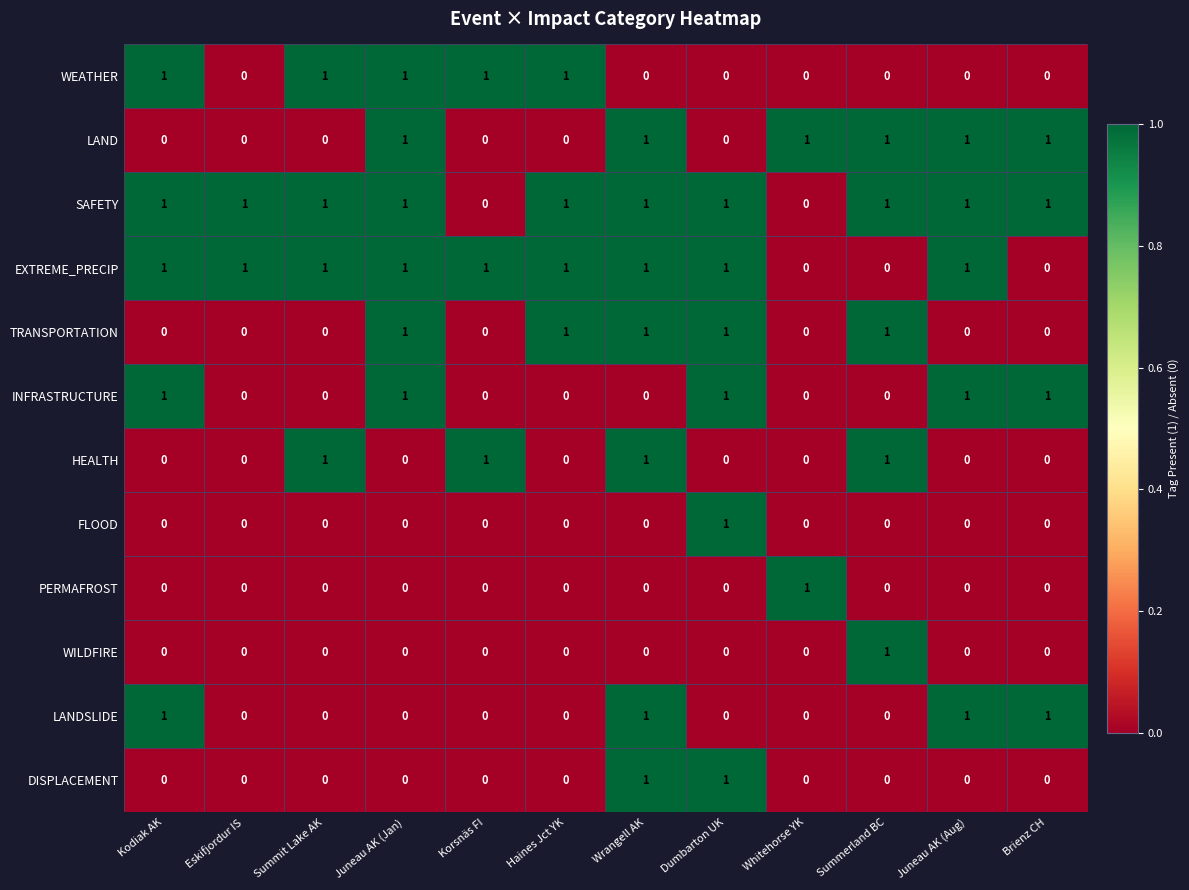

The value of DISPLACEMENT at Brienz CH is 0. True or false?

True